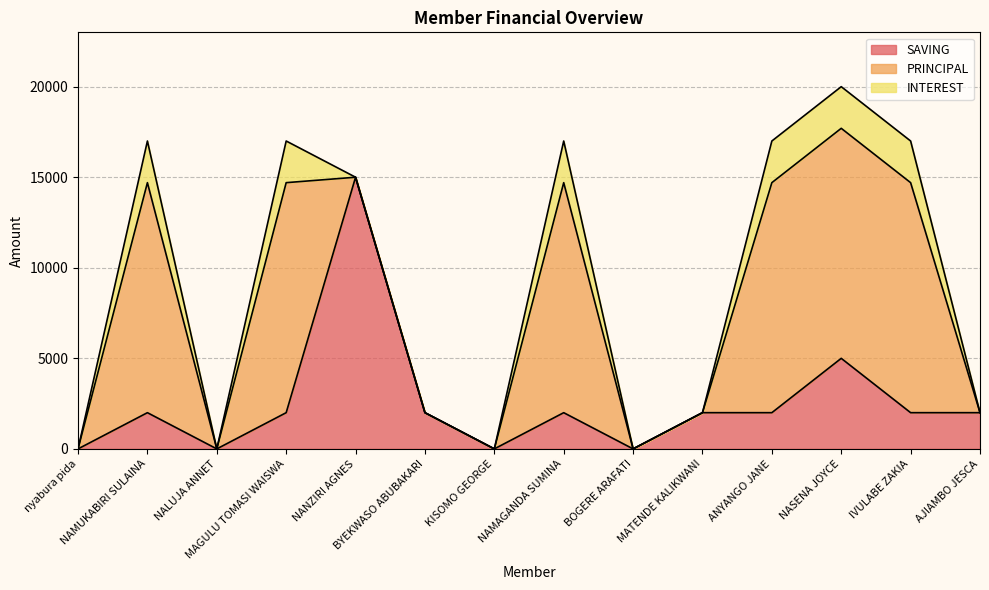

Which category has the lowest value in the SAVING series?

nyabura pida